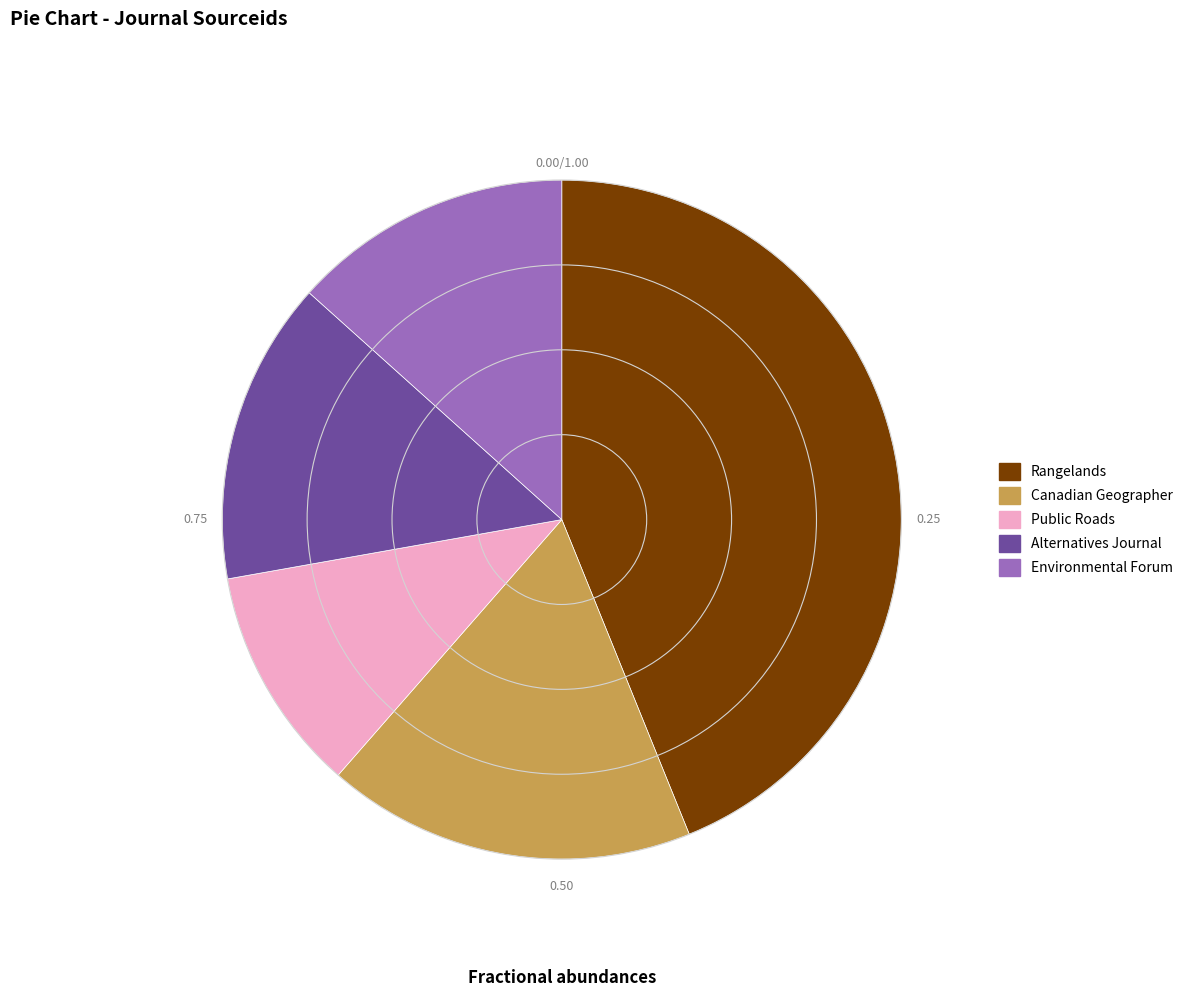

Rank the categories by value from highest to lowest.

Rangelands, Canadian Geographer, Alternatives Journal, Environmental Forum, Public Roads